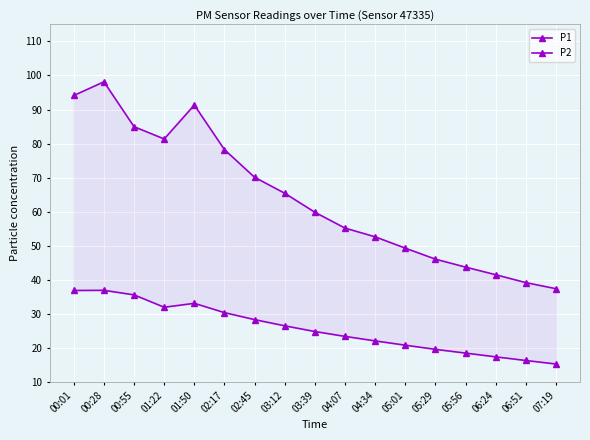

How many distinct data groups are displayed?

2